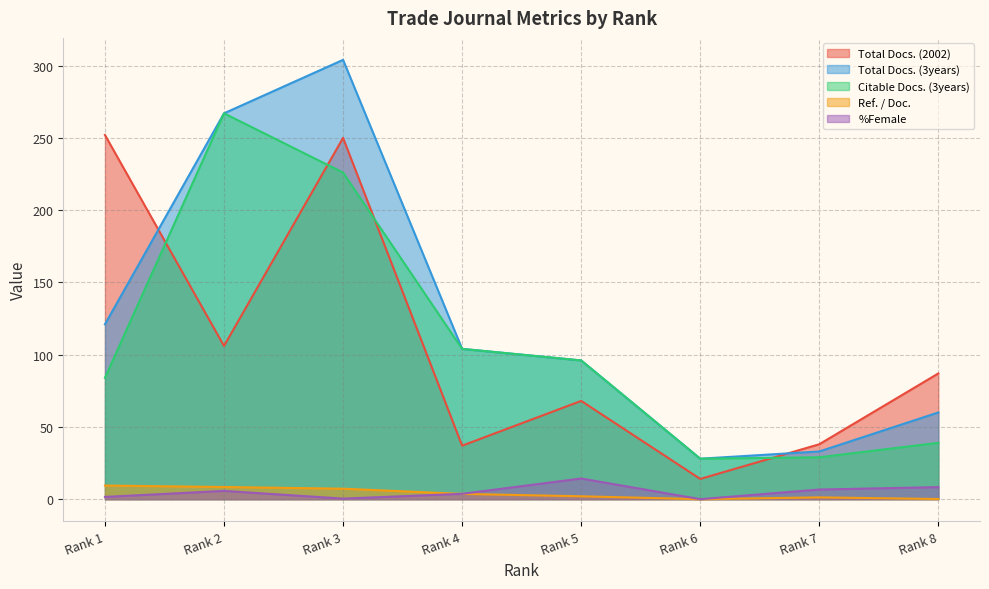

How many lines are shown in the chart?

5